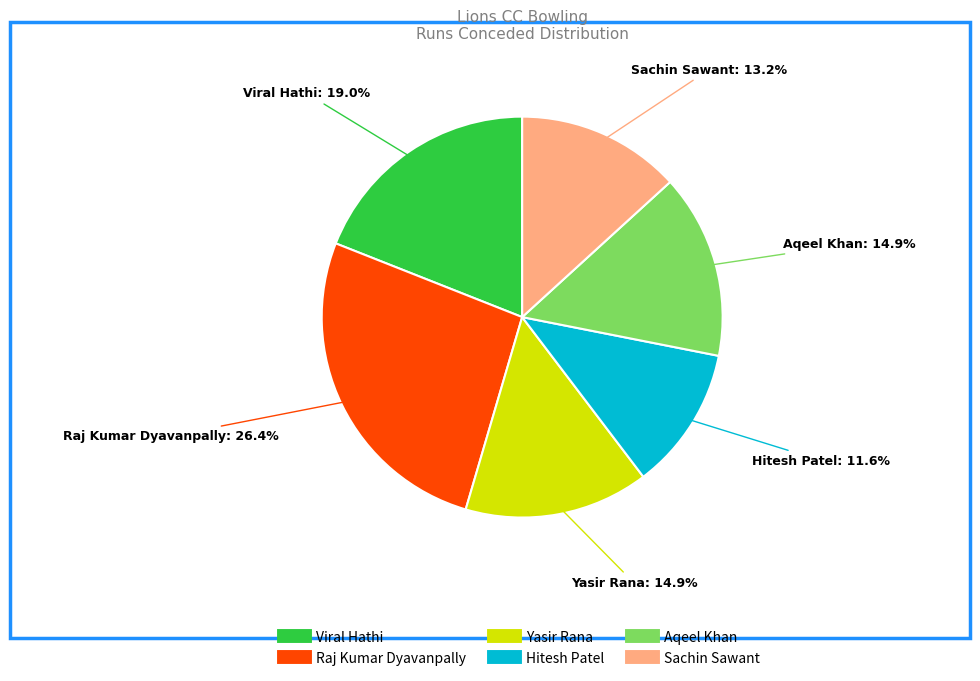

To the nearest percent, what portion does Raj Kumar Dyavanpally represent?

26%